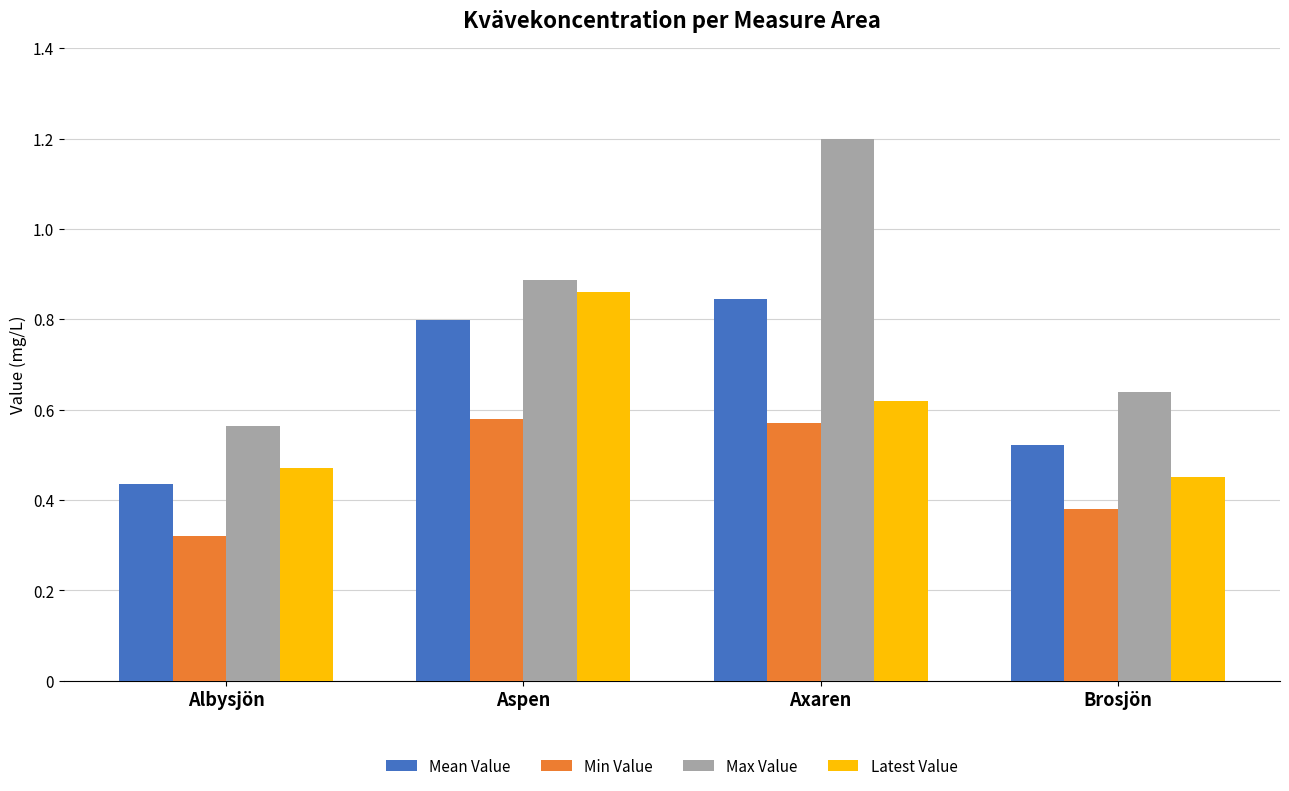

What is the sum of the Mean Value values at Axaren and Aspen?

1.6